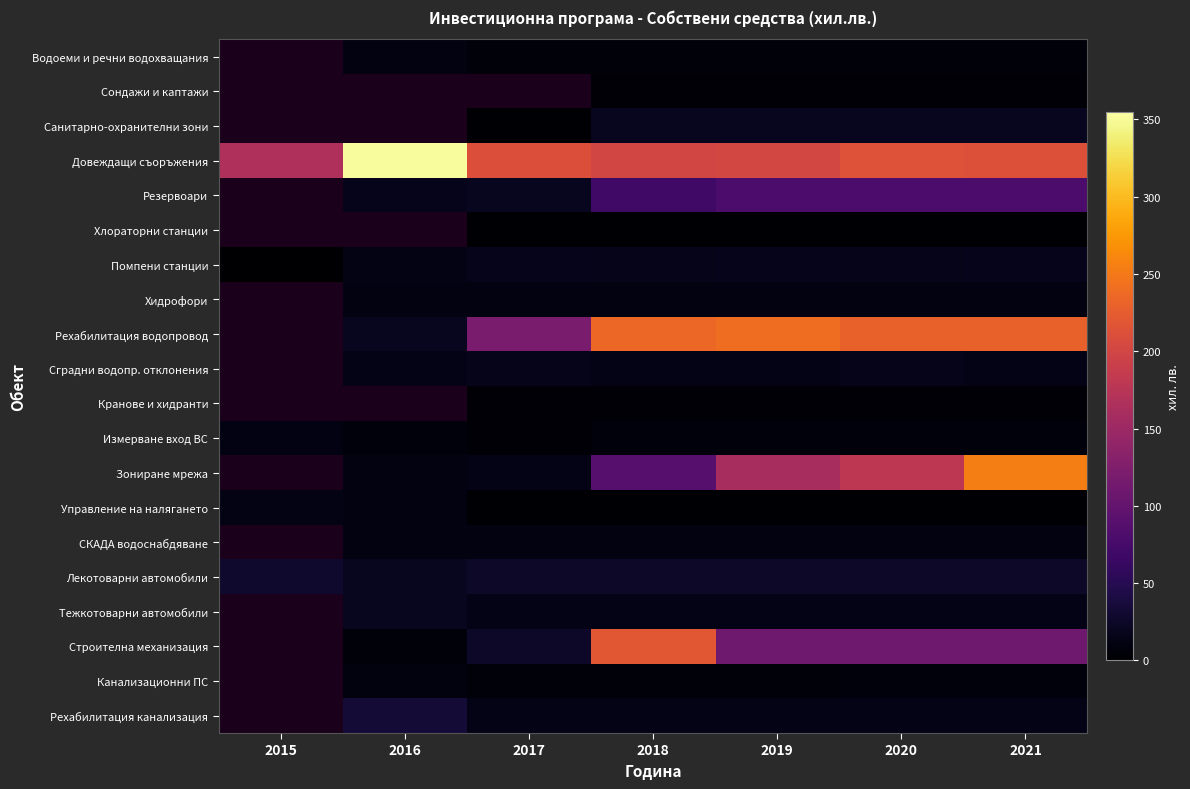

What is the total value across all series at 2021?

1051